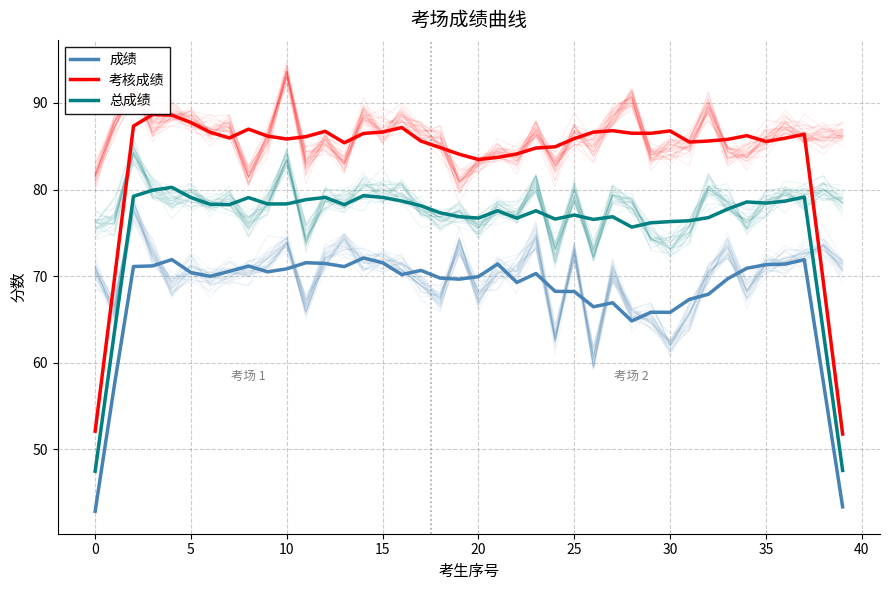

True or false: 总成绩 and 考核成绩 intersect in this chart.

False